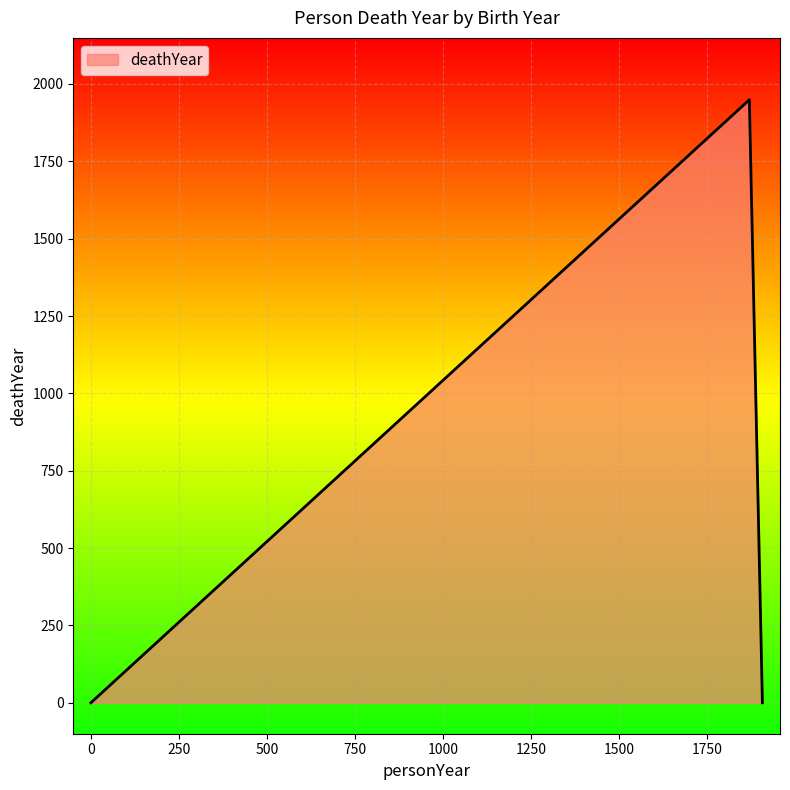

How many distinct data groups are displayed?

1